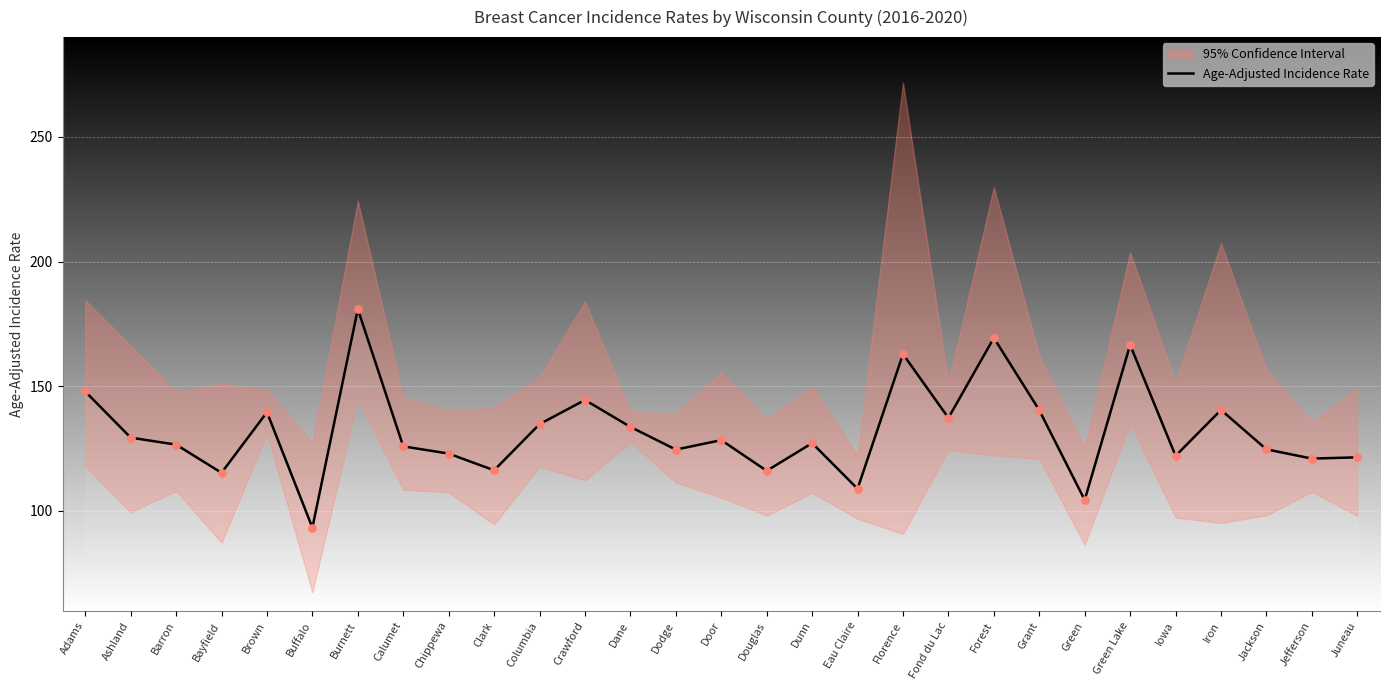

Between Florence and Burnett, which is larger?

Burnett